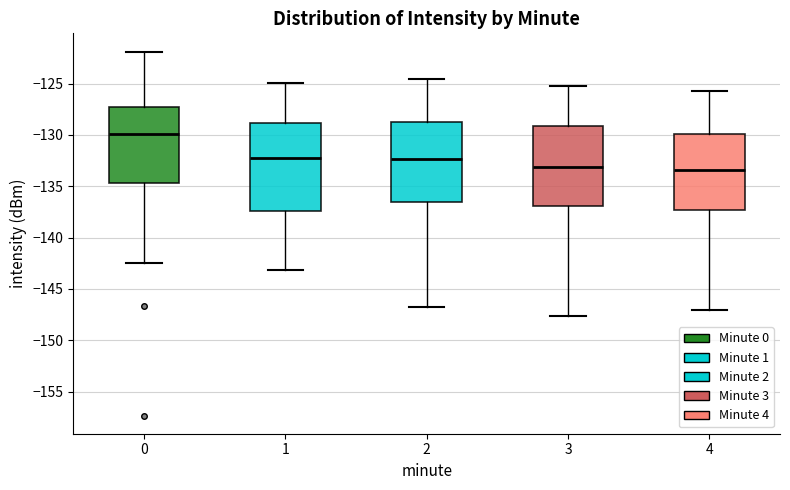

Which box has the highest median line?

0